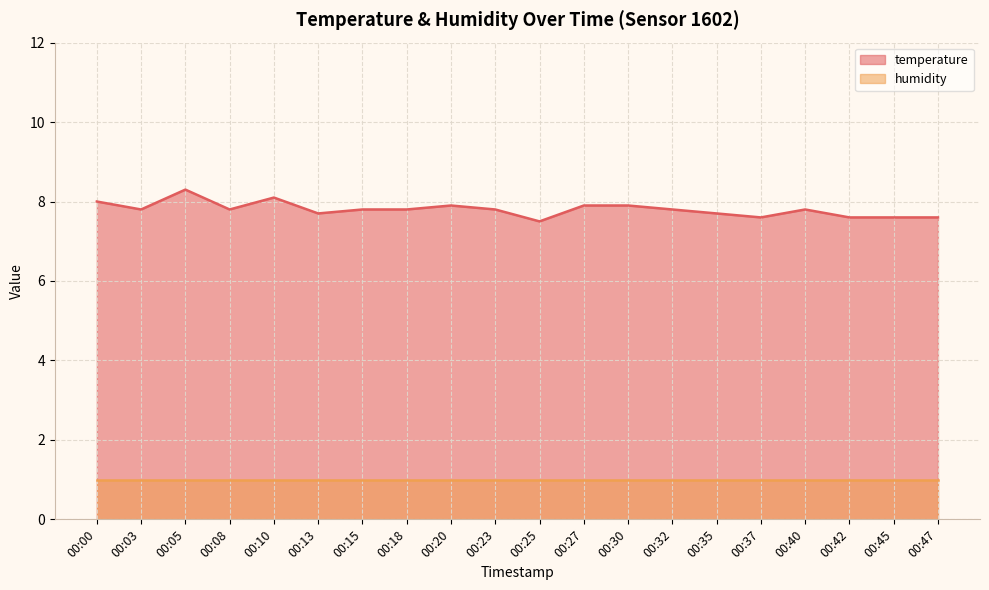

How many points are lower than both their immediate neighbors (excluding endpoints)?

5